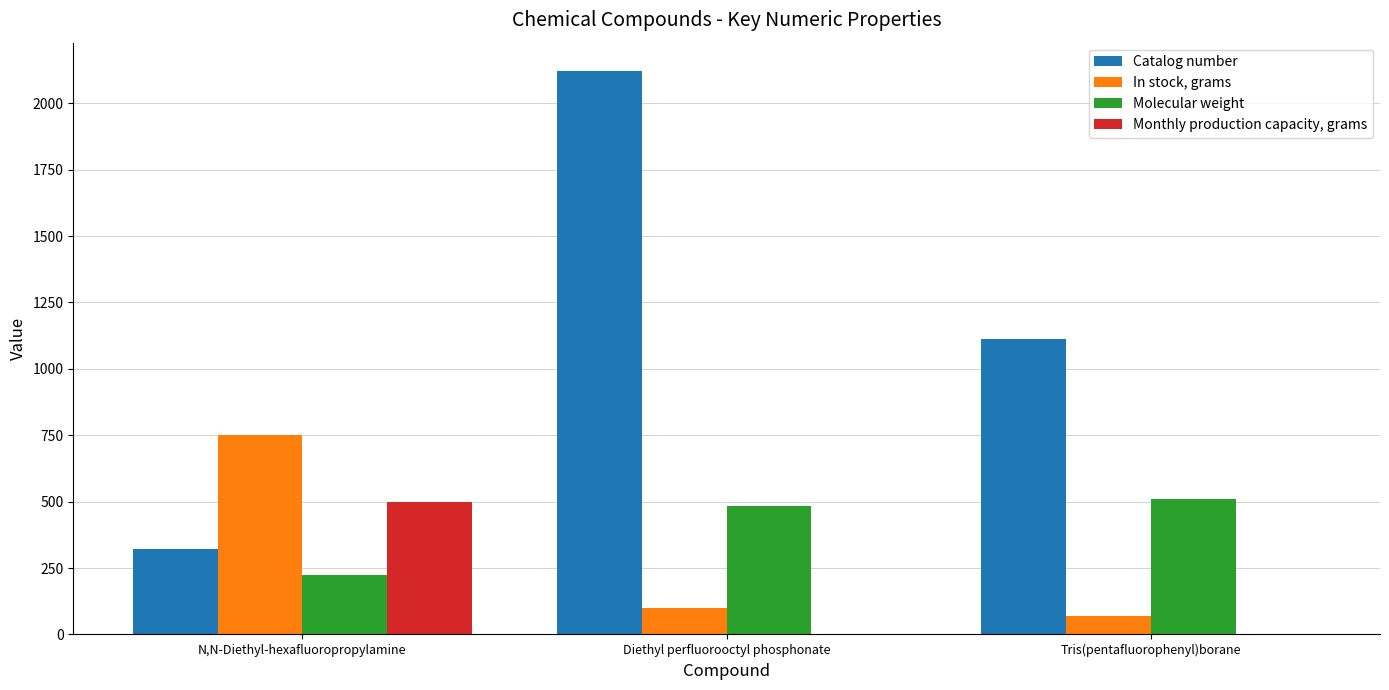

What value does the In stock, grams series have at N,N-Diethyl-hexafluoropropylamine?

750.0